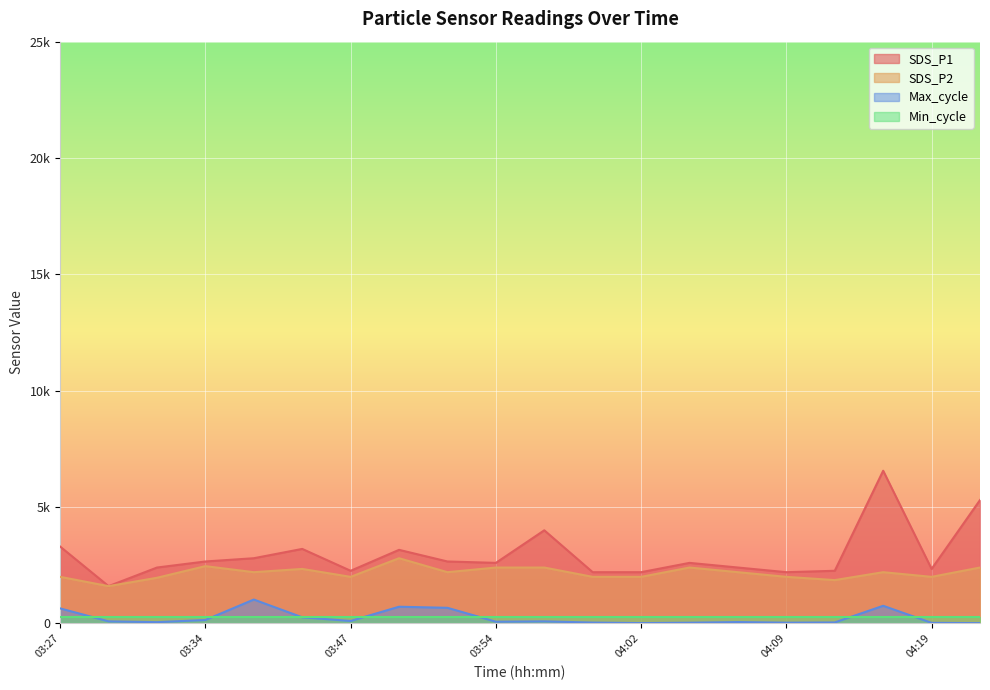

Does the chart display data point markers on the line(s)?

No